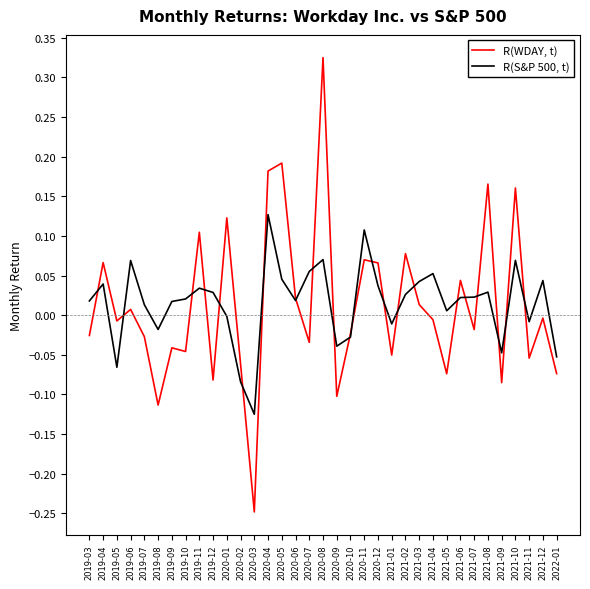

At which category does the chart reach its peak across all series?

2020-08